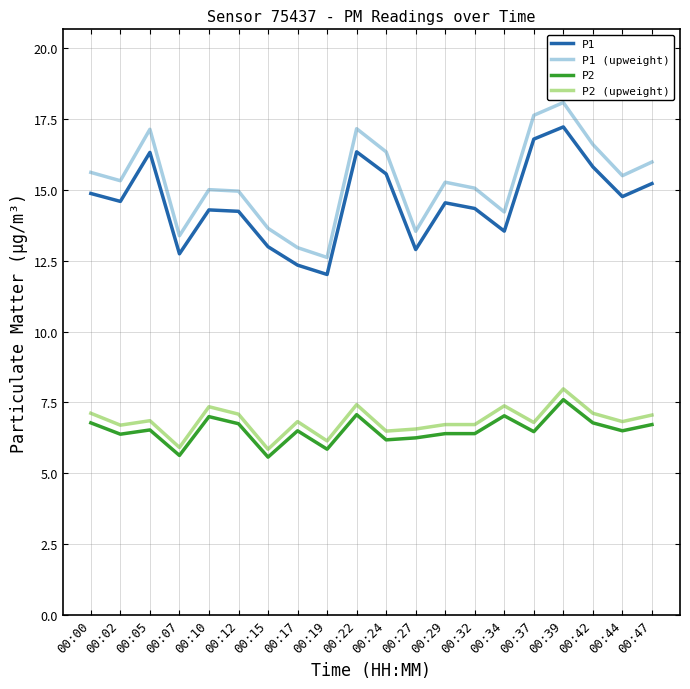

True or false: P1 (upweight) has more than 1 points higher than both neighbors.

True